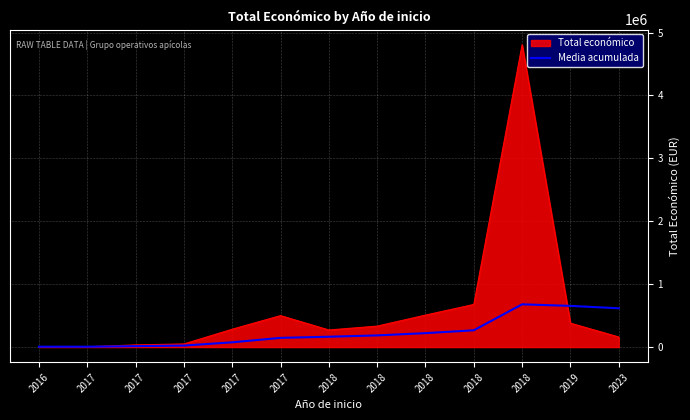

What is the maximum value shown in the chart?

4805923.0